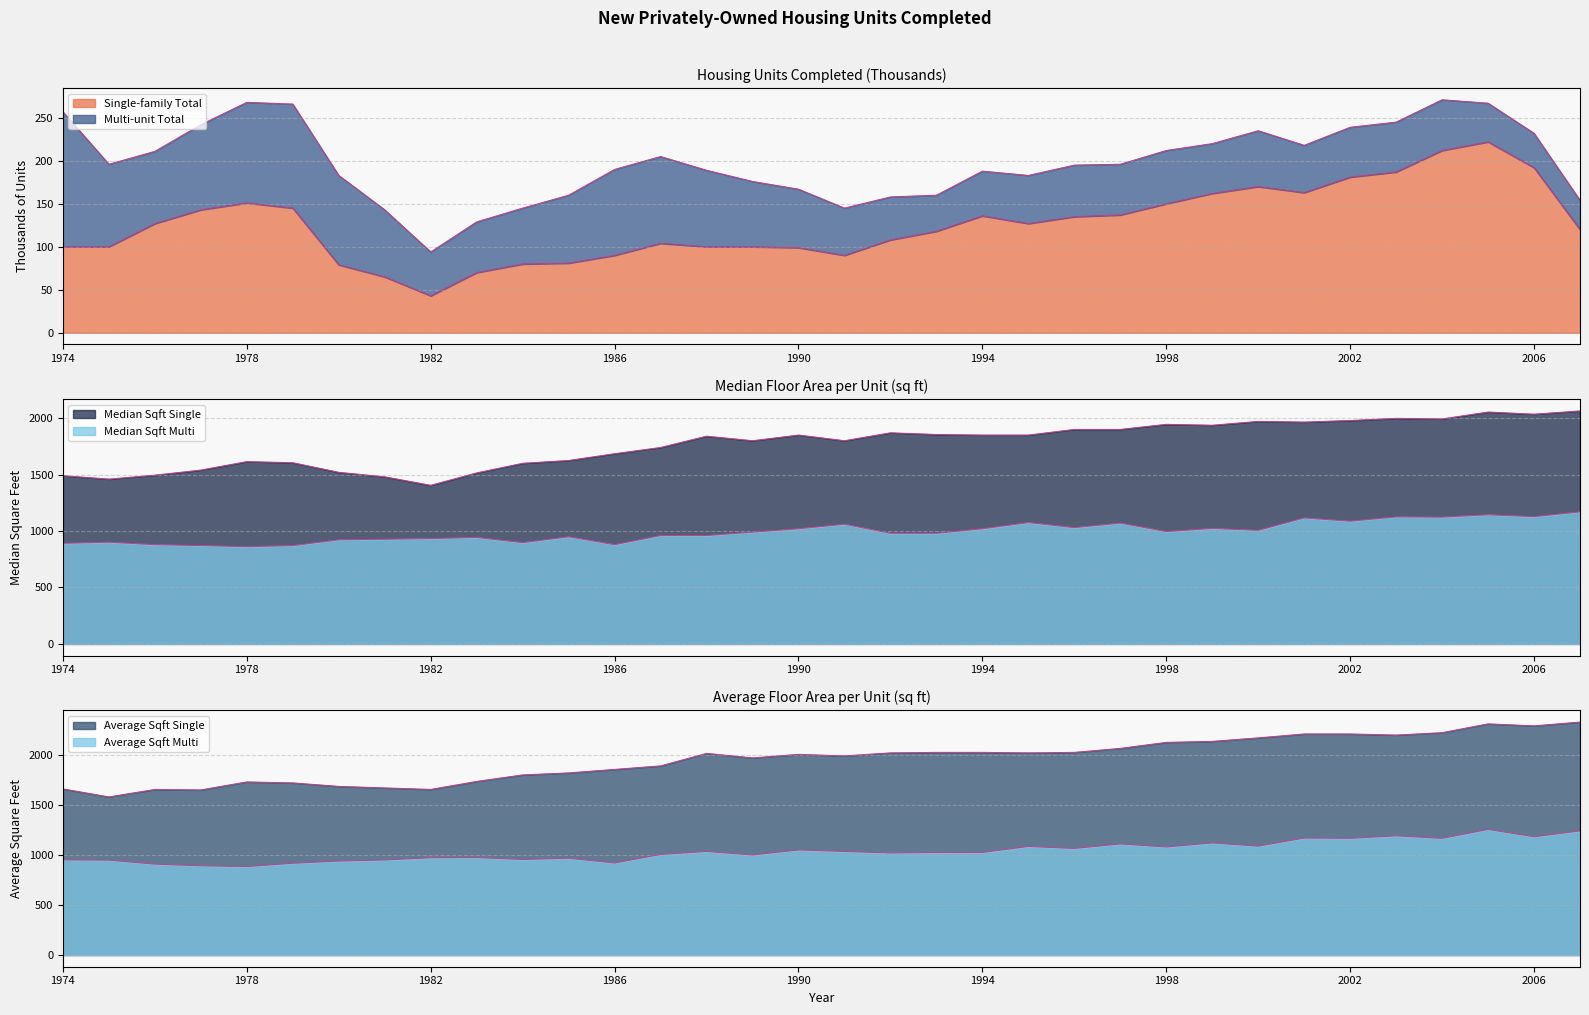

Does the chart display data point markers on the line(s)?

No